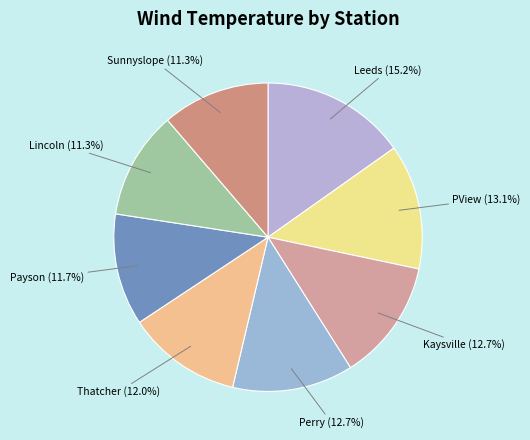

What is the ratio of the value at Kaysville to the value at PView?

1.0